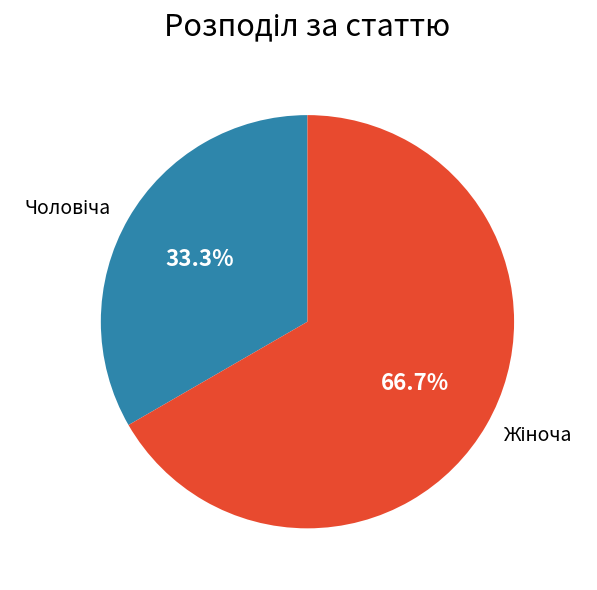

Is there a majority slice in this chart?

Yes